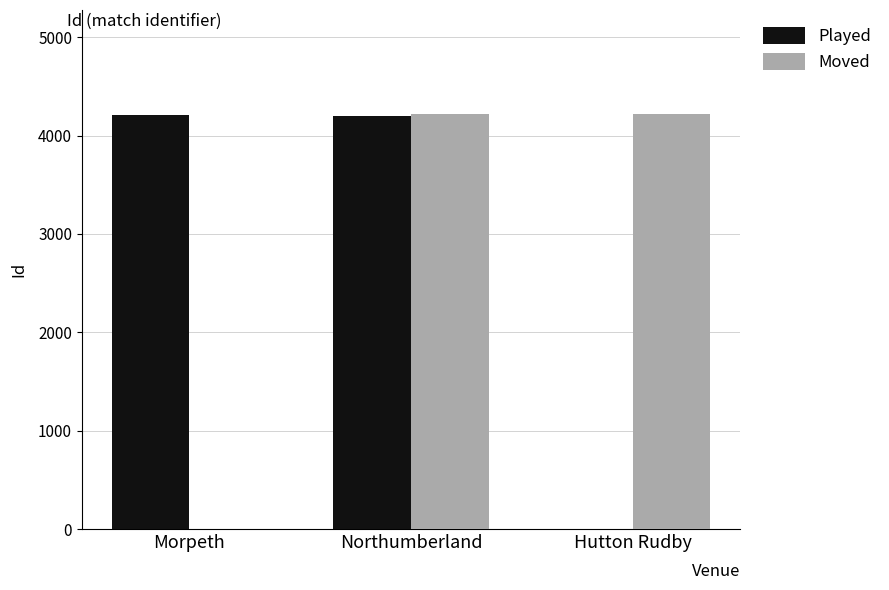

The value of Moved at Northumberland is 4222. True or false?

True